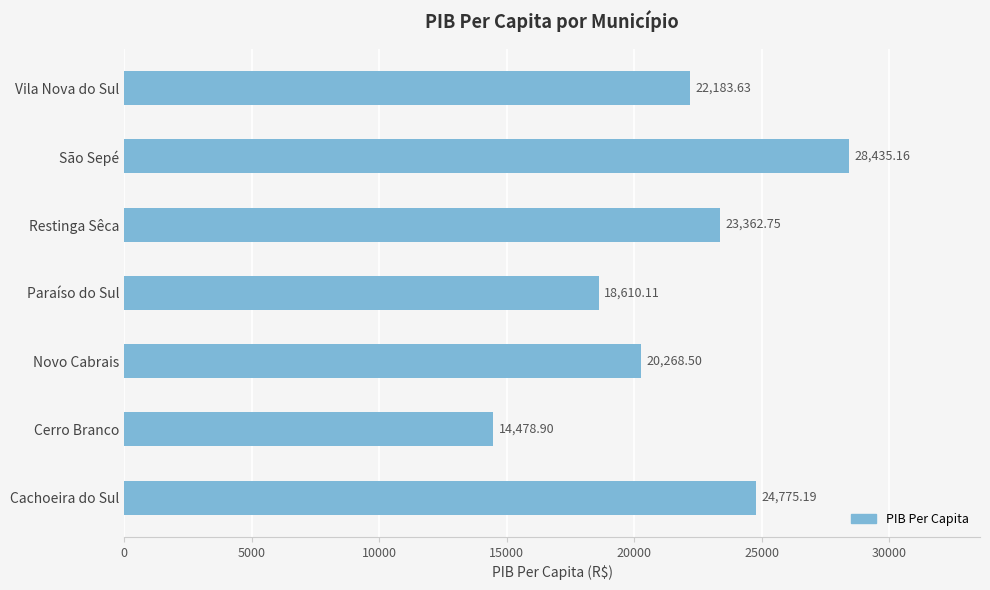

What is the sum of all values?

152114.2